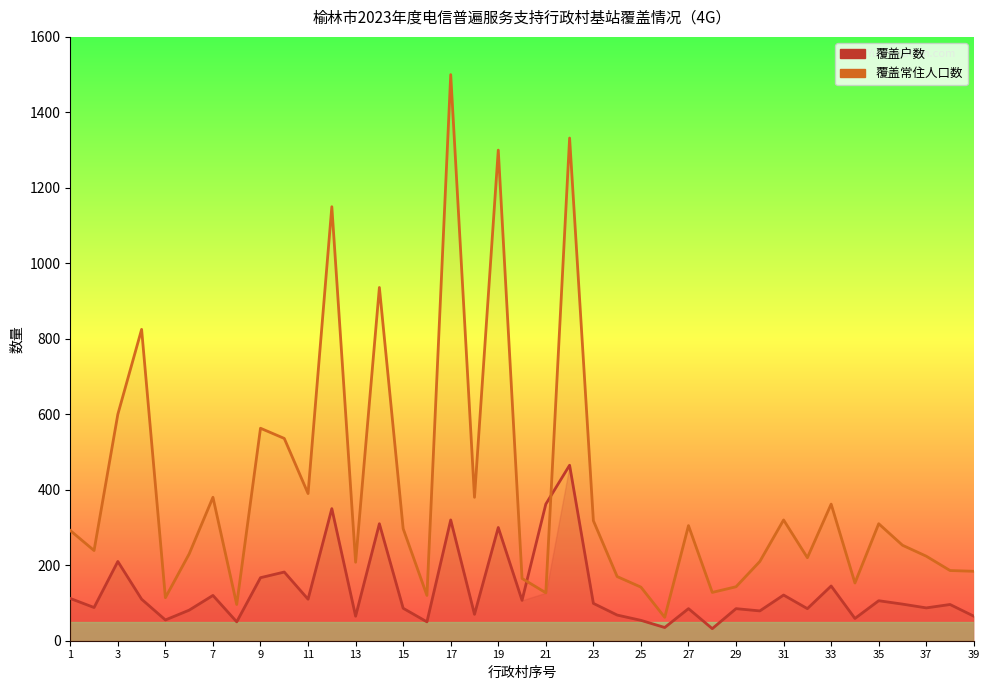

What is the average value of the 覆盖户数 series?

133